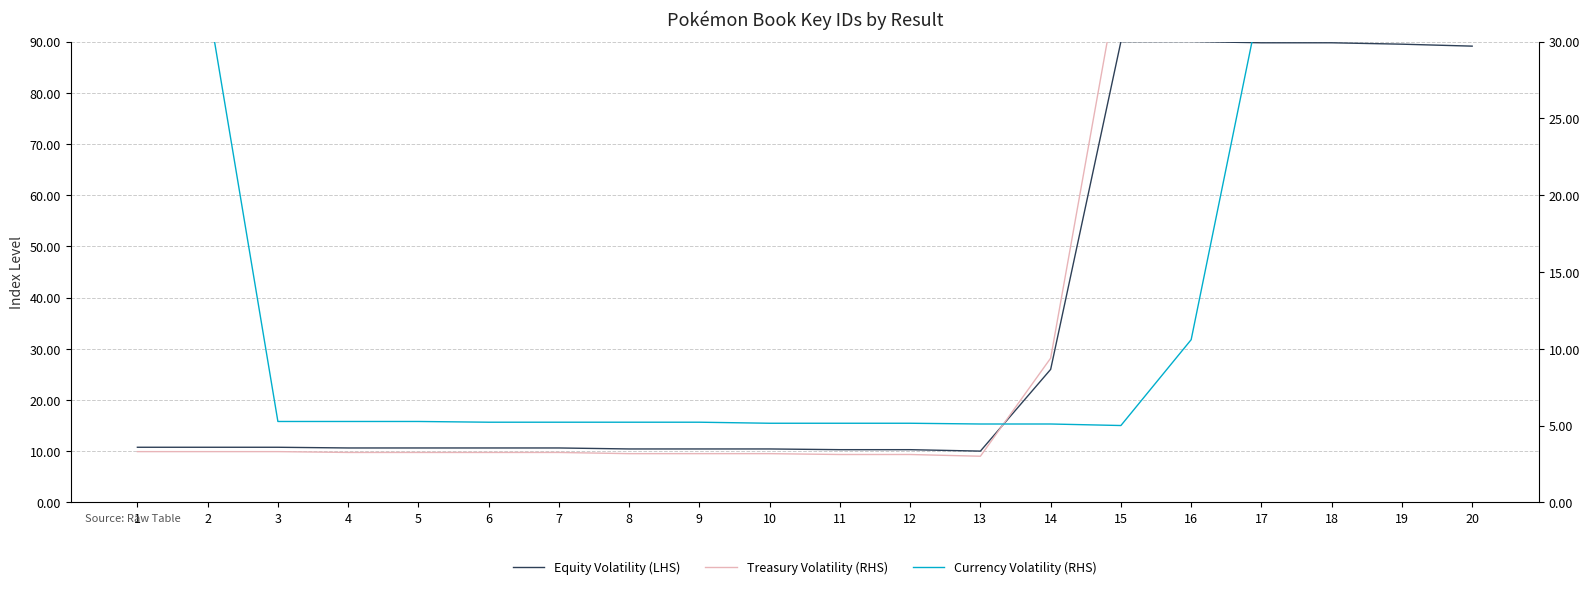

Rank the series at 7 from highest to lowest value.

Equity Volatility (LHS), Currency Volatility (RHS), Treasury Volatility (RHS)